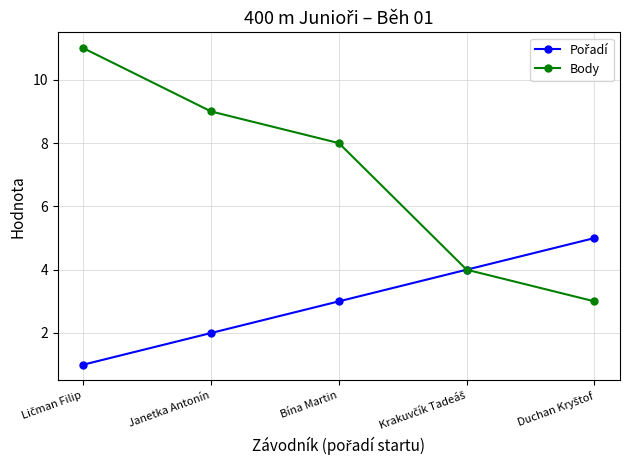

True or false: Body has more than 2 interior local peaks.

False